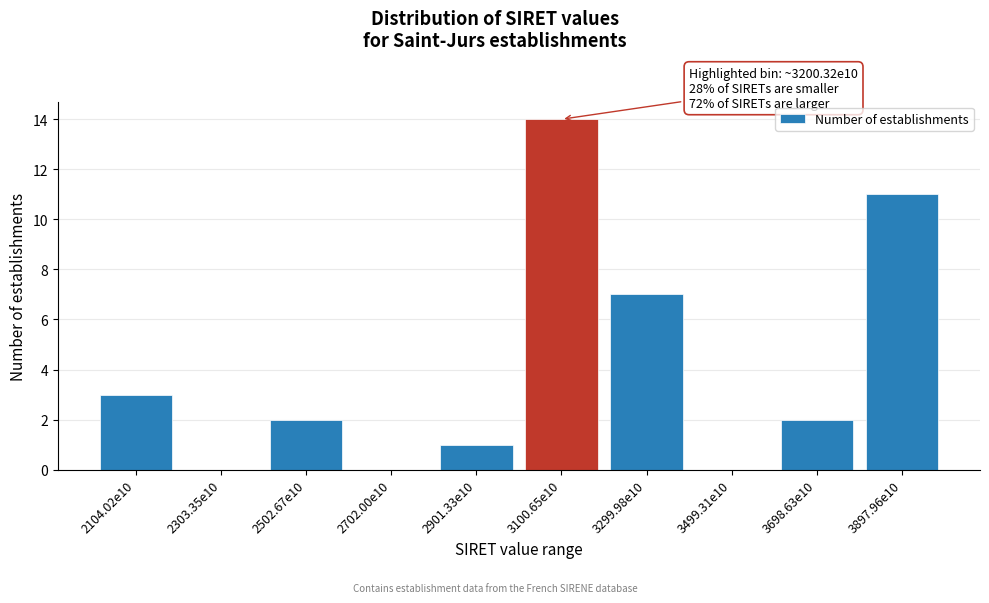

Reading right to left, extract all data points from this chart.

3897.96e10=11	3698.63e10=2	3499.31e10=0	3299.98e10=7	3100.65e10=14	2901.33e10=1	2702.00e10=0	2502.67e10=2	2303.35e10=0	2104.02e10=3